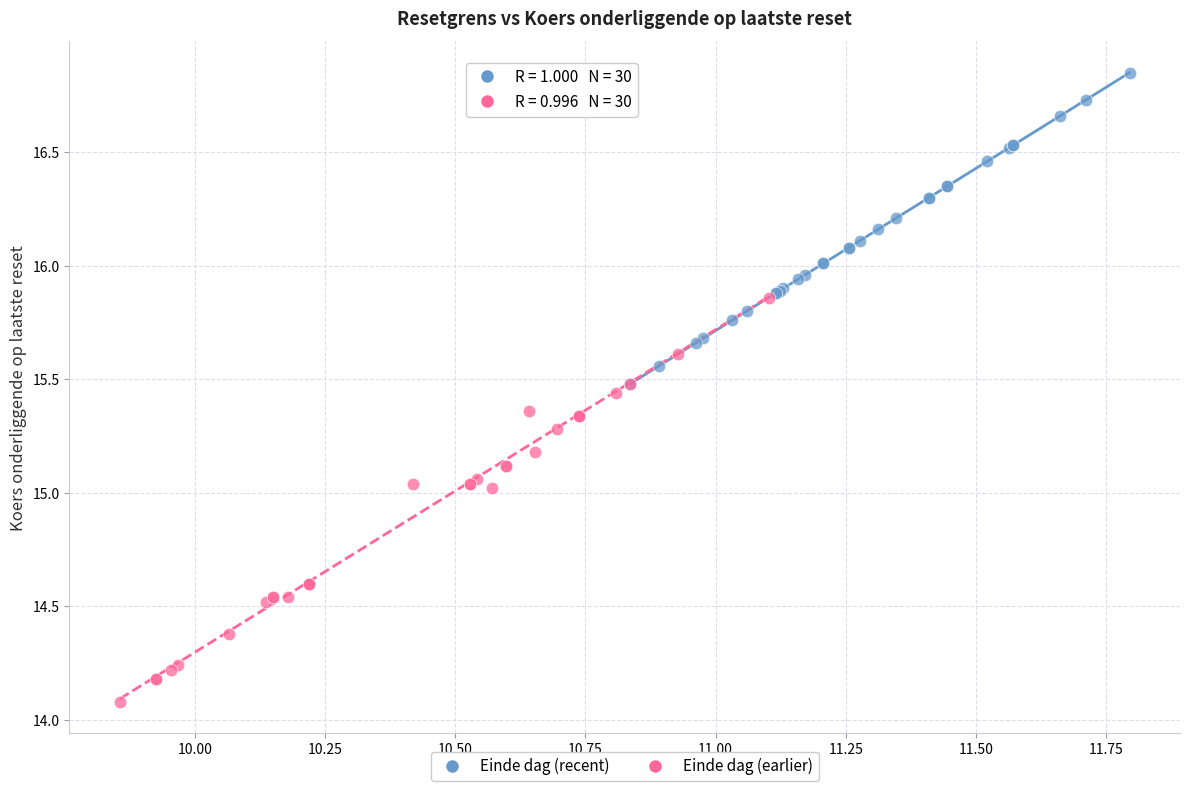

Which series contains the lowest Y value?

Einde dag (earlier)